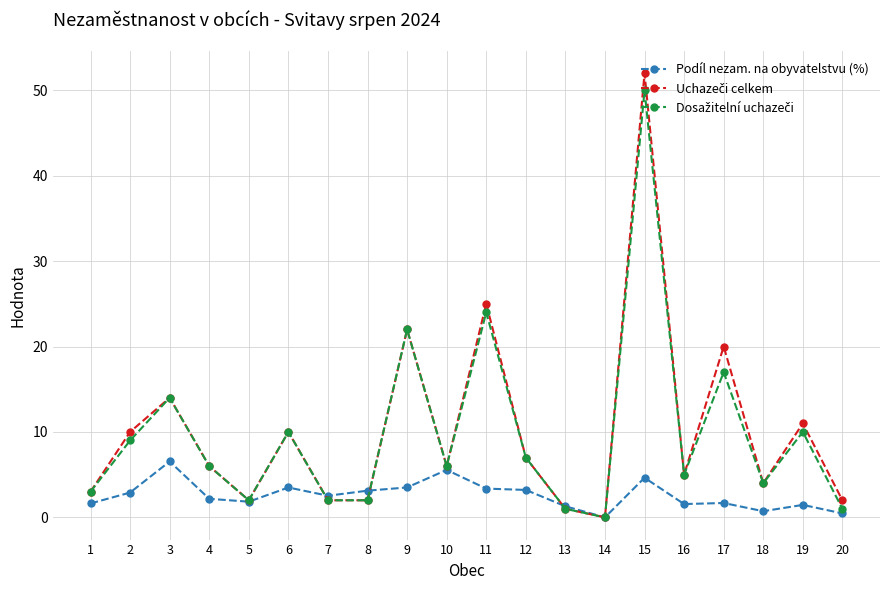

What is the sum of the Podíl nezam. na obyvatelstvu (%) values at 4 and 19?

3.6